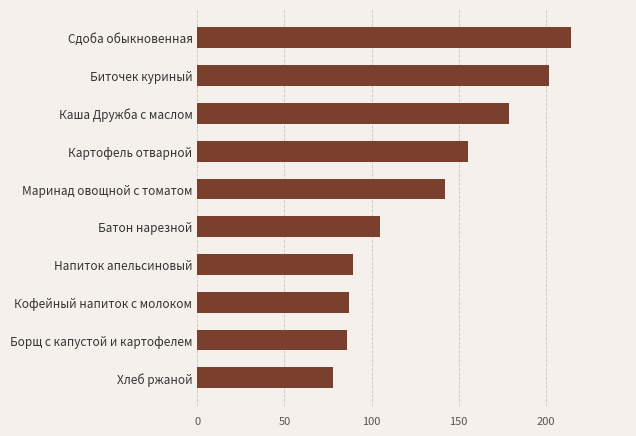

What is the average value?

133.7